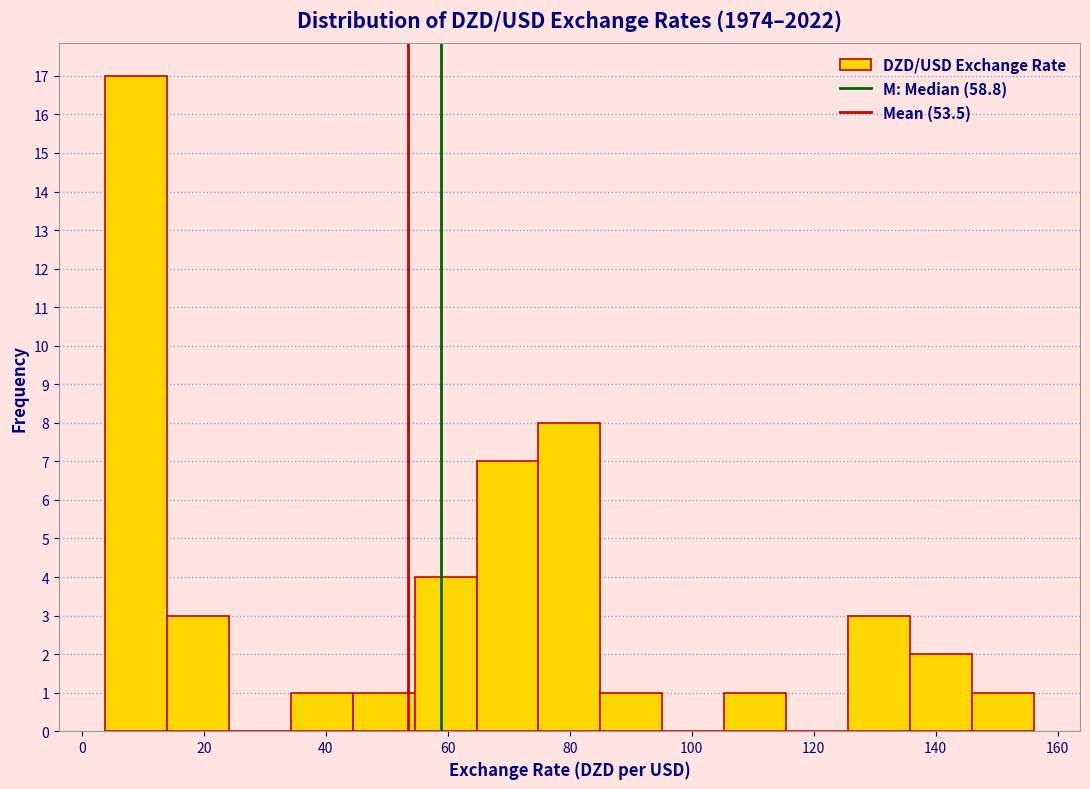

How tall is the bar that spans 126 to 136 on the x-axis? Neither the bar edges nor the heights are printed on the chart, so give them approximately, as read against the axes.

3